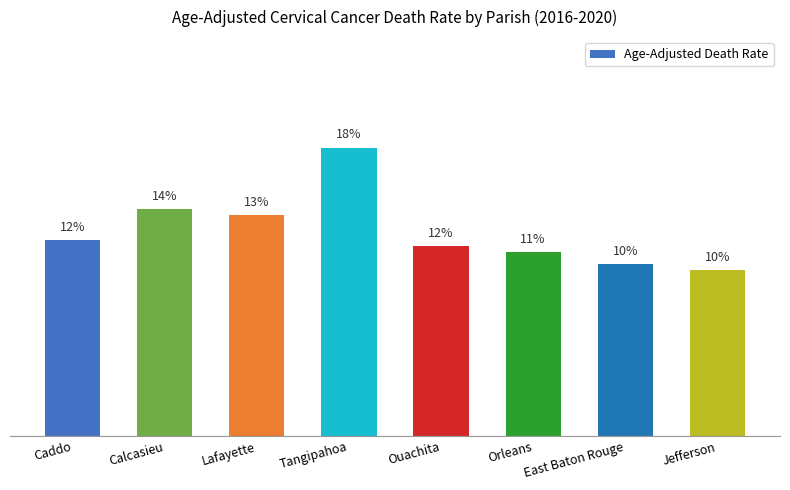

At which category does the chart reach its minimum across all series?

Jefferson